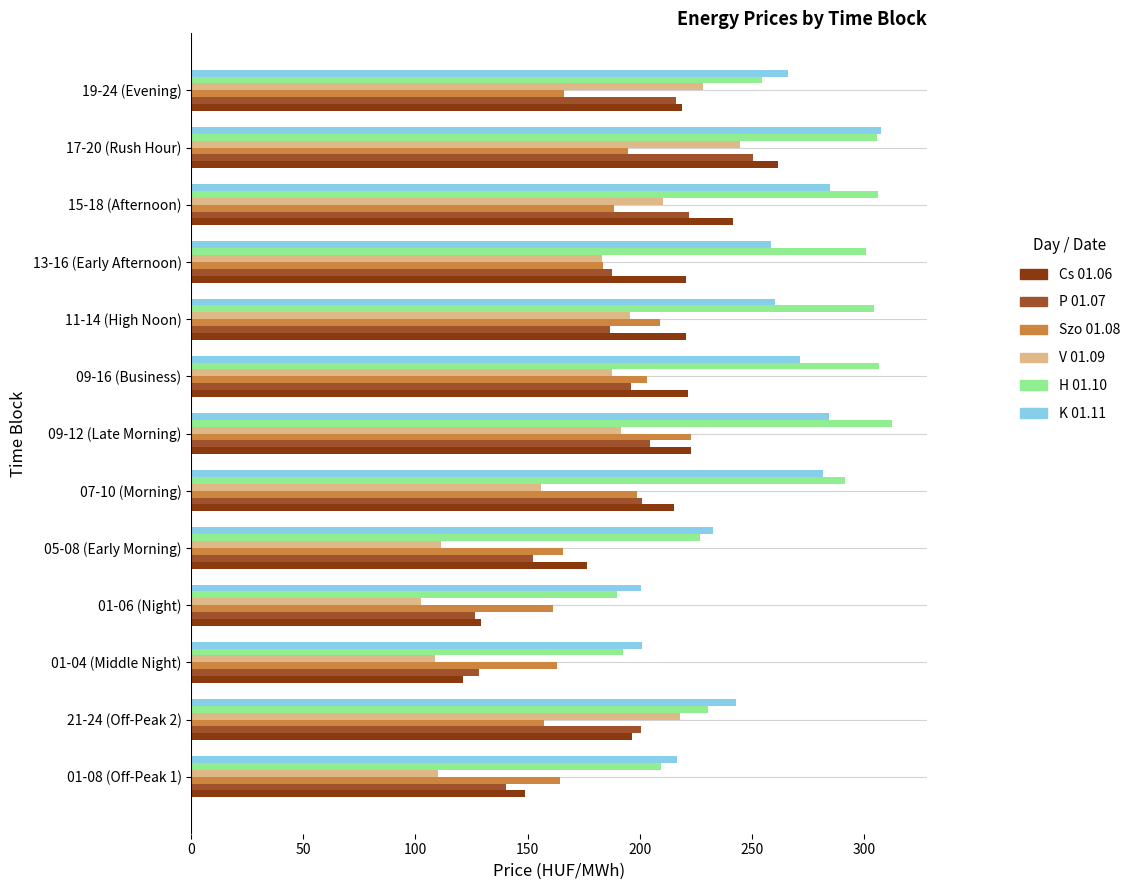

What is the difference between the highest and lowest values at 09-12 (Late Morning)?

120.7